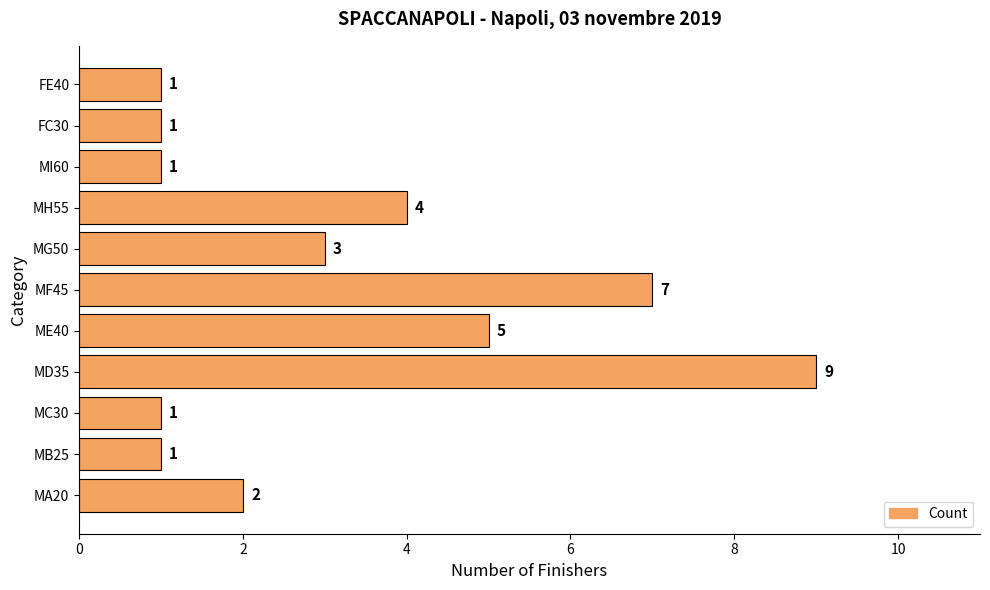

The chart shows a value of 1 at FC30. True or false?

True